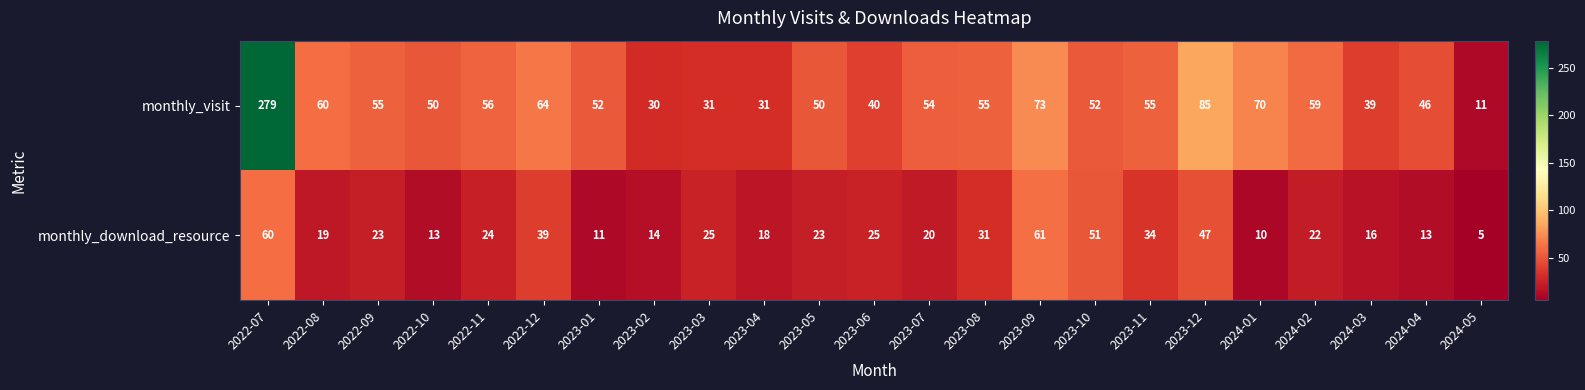

Which category has the lowest value across all series?

2024-05